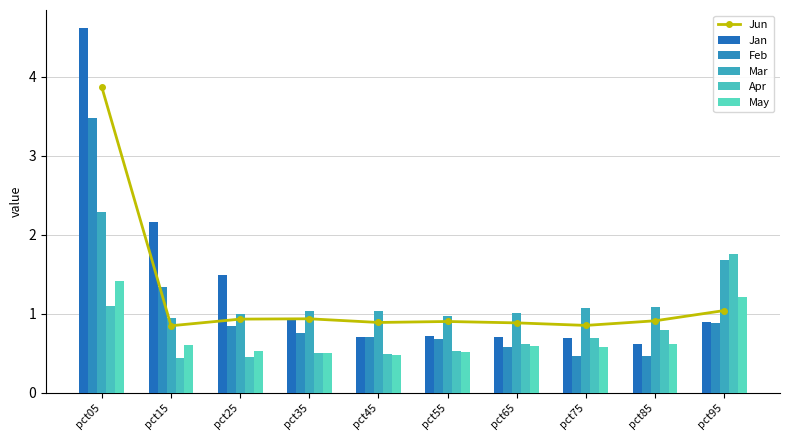

The Mar series shows 1.1 at pct75. True or false?

True